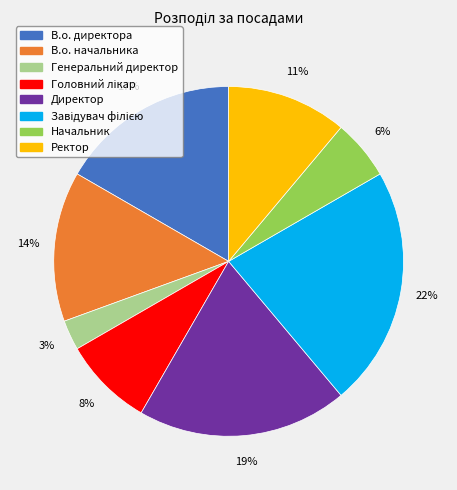

Do В.о. начальника and Генеральний директор together represent more than half of the pie?

No